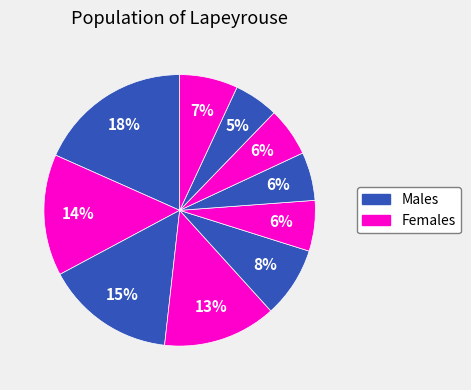

To the nearest percent, what is the difference between the largest and smallest slice percentages?

13%